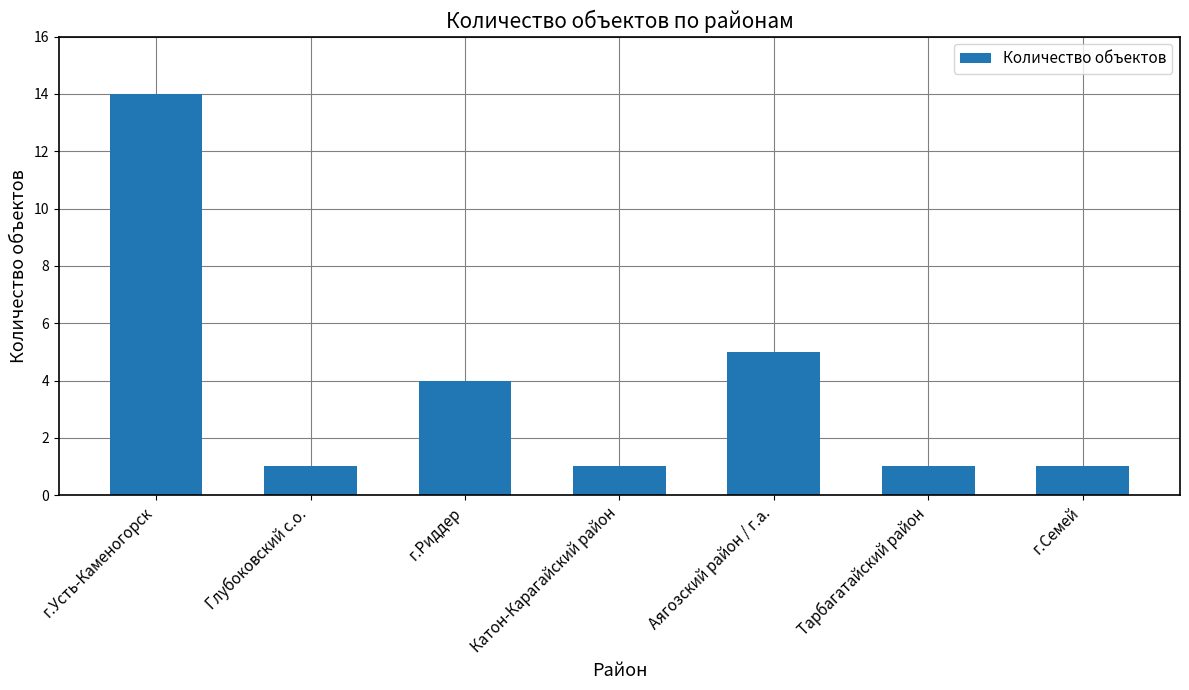

Between г.Усть-Каменогорск and Тарбагатайский район, which is larger?

г.Усть-Каменогорск